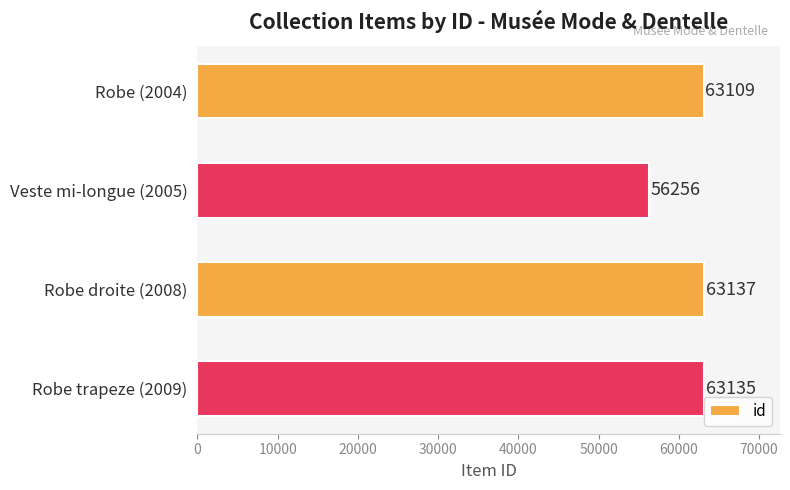

Rank the categories by value from highest to lowest.

Robe droite (2008), Robe trapeze (2009), Robe (2004), Veste mi-longue (2005)